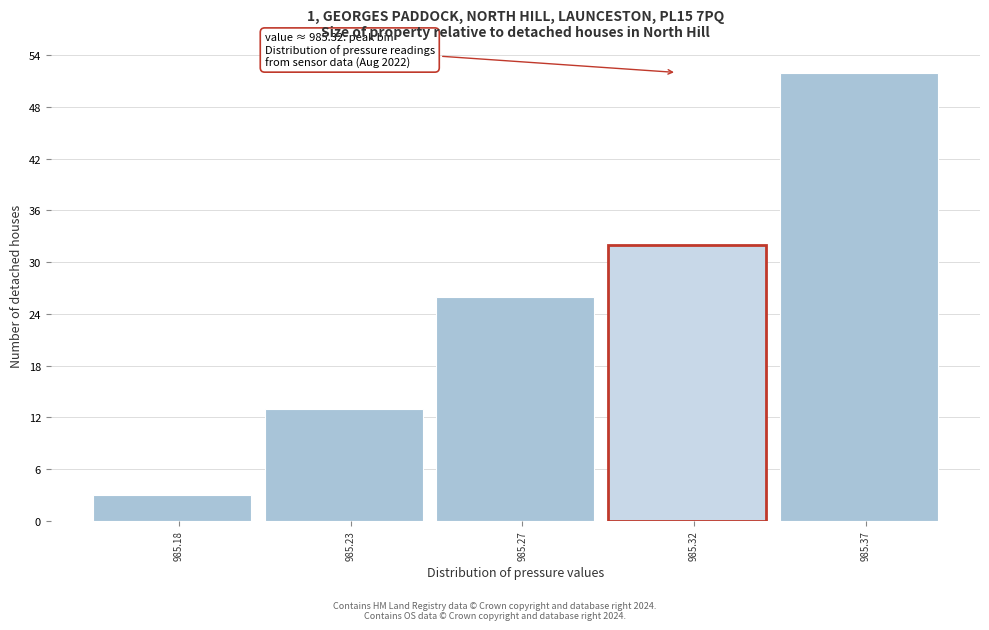

Reading right to left, list all the values displayed in this chart.

52	32	26	13	3